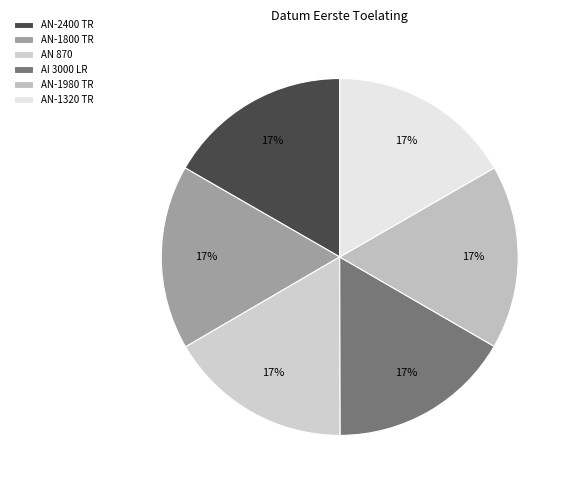

Is it true that AN 870 is 29% of the pie?

False